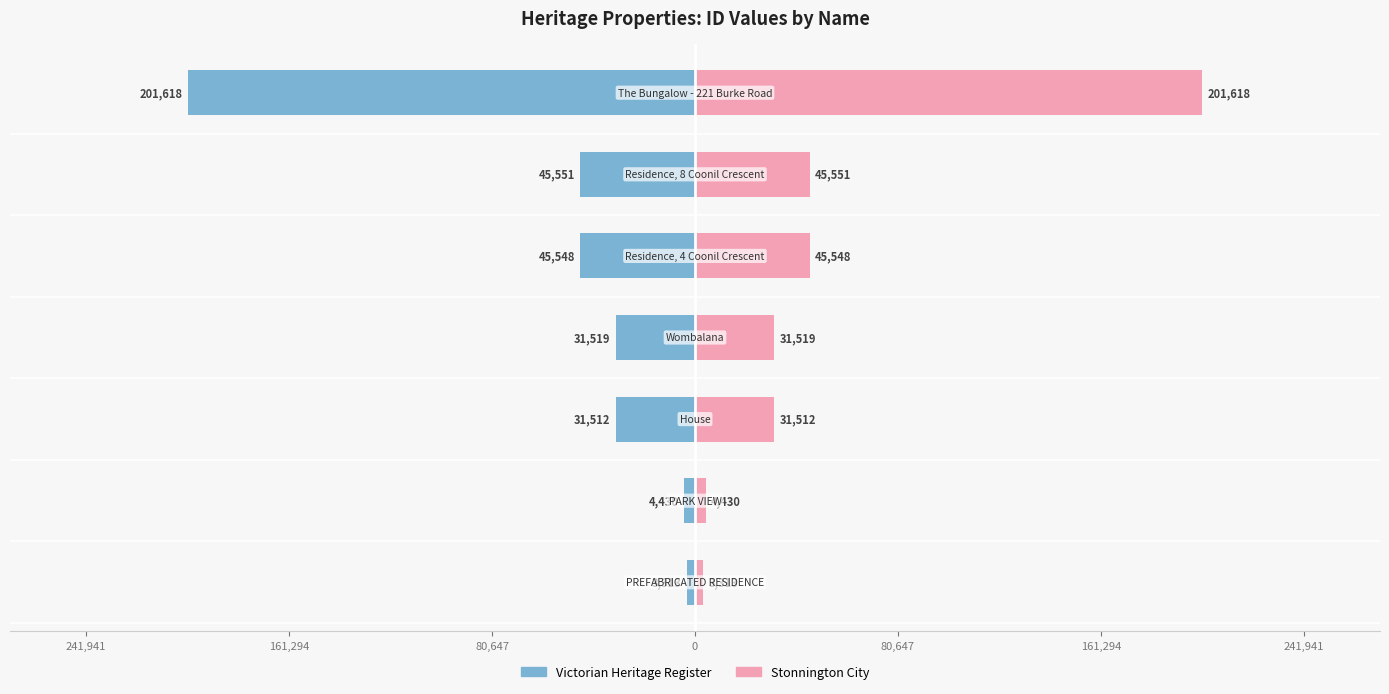

How many bars are there in total?

14